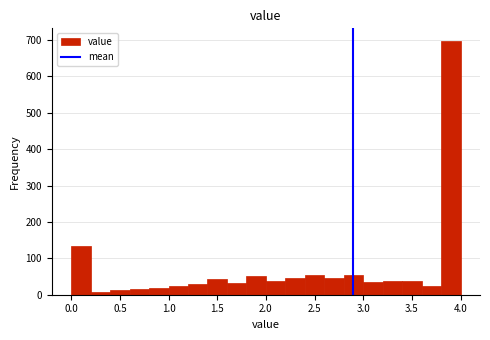

Reading left to right, list every bar in this chart as the range it spans on the x-axis followed by its height. The values are not printed on the chart, so give them approximately, as read against the axis.

0.0 to 0.2: 140
0.2 to 0.4: under 10
0.4 to 0.6: 10
0.6 to 0.8: 20
0.8 to 1.0: 20
1.0 to 1.2: 30
1.2 to 1.4: 30
1.4 to 1.6: 40
1.6 to 1.8: 30
1.8 to 2.0: 50
2.0 to 2.2: 40
2.2 to 2.4: 50
2.4 to 2.6: 50
2.6 to 2.8: 50
2.8 to 3.0: 50
3.0 to 3.2: 40
3.2 to 3.4: 40
3.4 to 3.6: 40
3.6 to 3.8: 20
3.8 to 4.0: 700